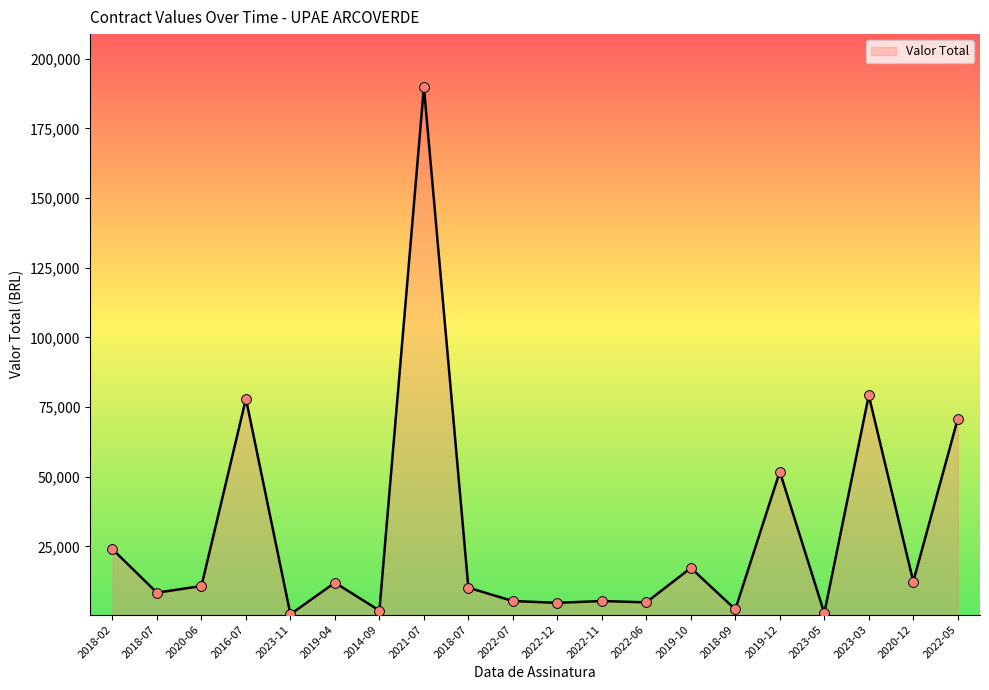

Does the chart have visible grid lines?

No